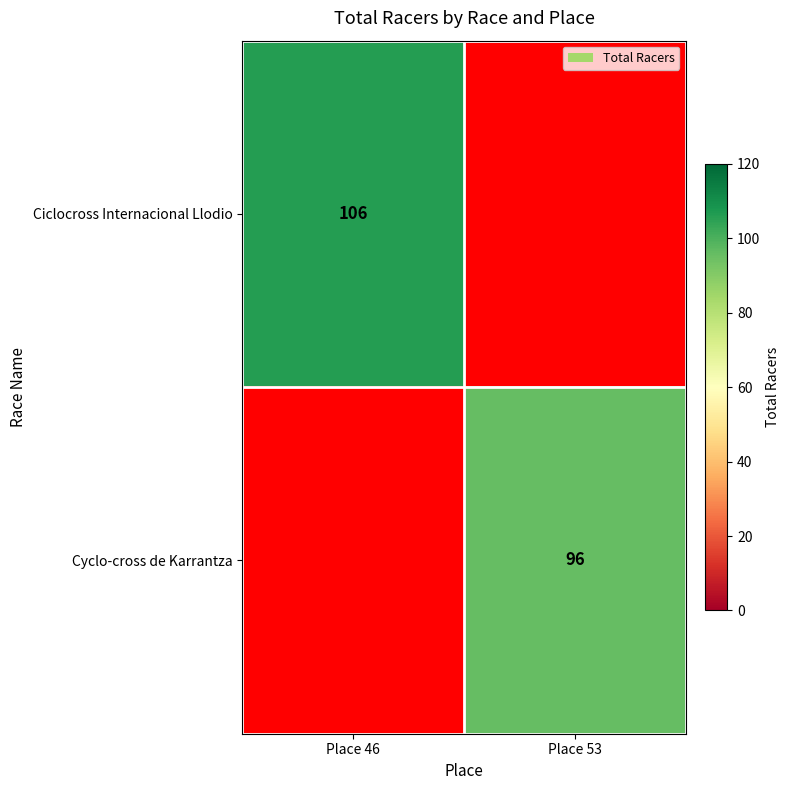

The value of Ciclocross Internacional Llodio at Place 46 is 106. True or false?

True